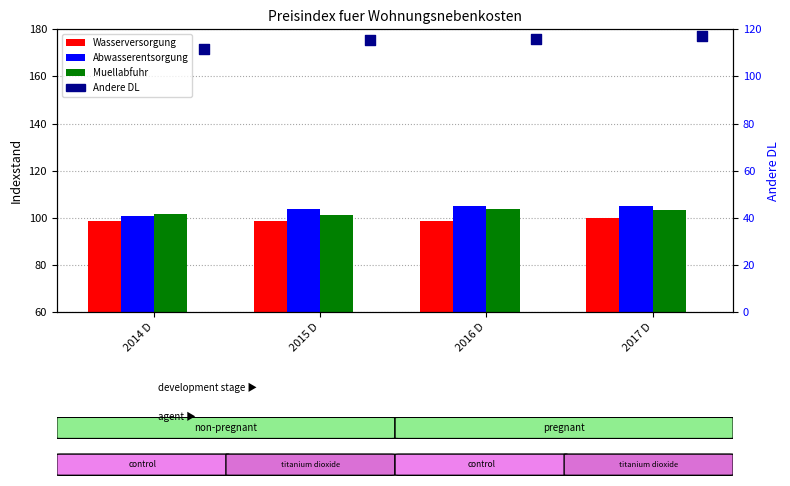

What is the total value across all series at 2015 D?

418.7